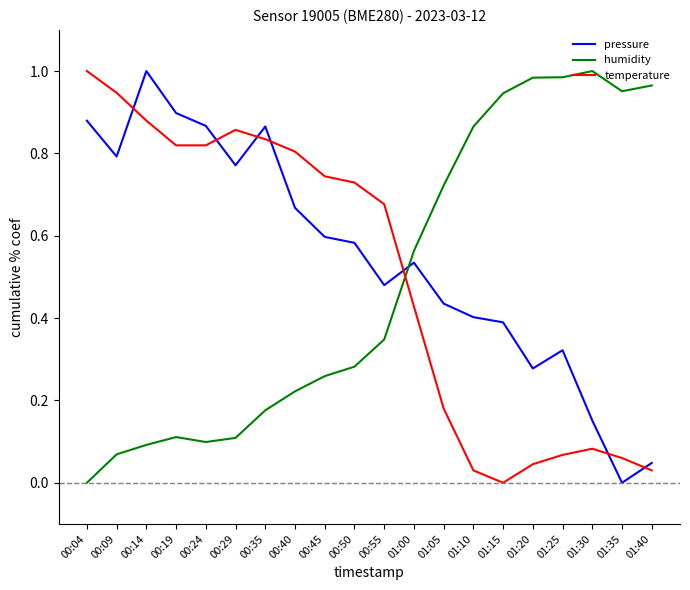

Rank the series at 00:45 from highest to lowest value.

temperature, pressure, humidity